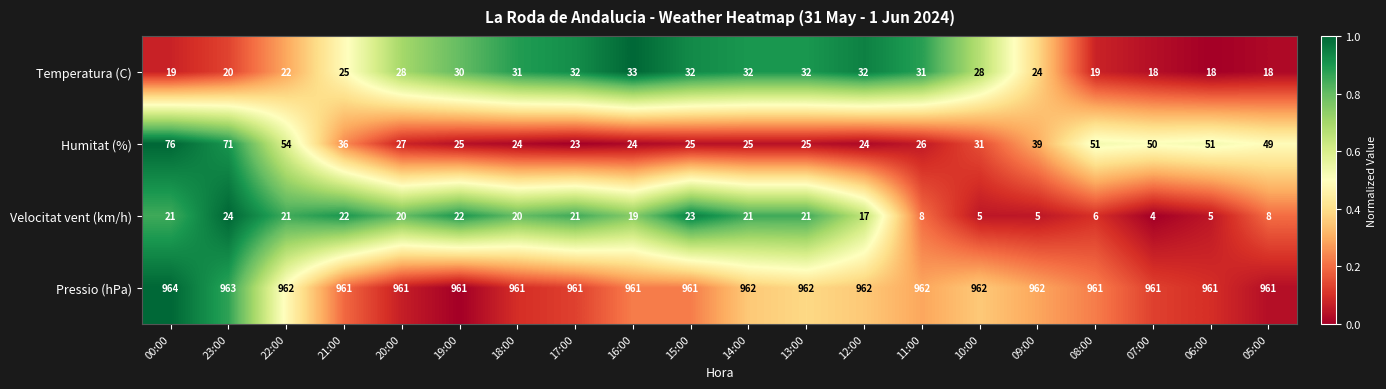

Which category has the highest value in the Temperatura (C) series?

16:00